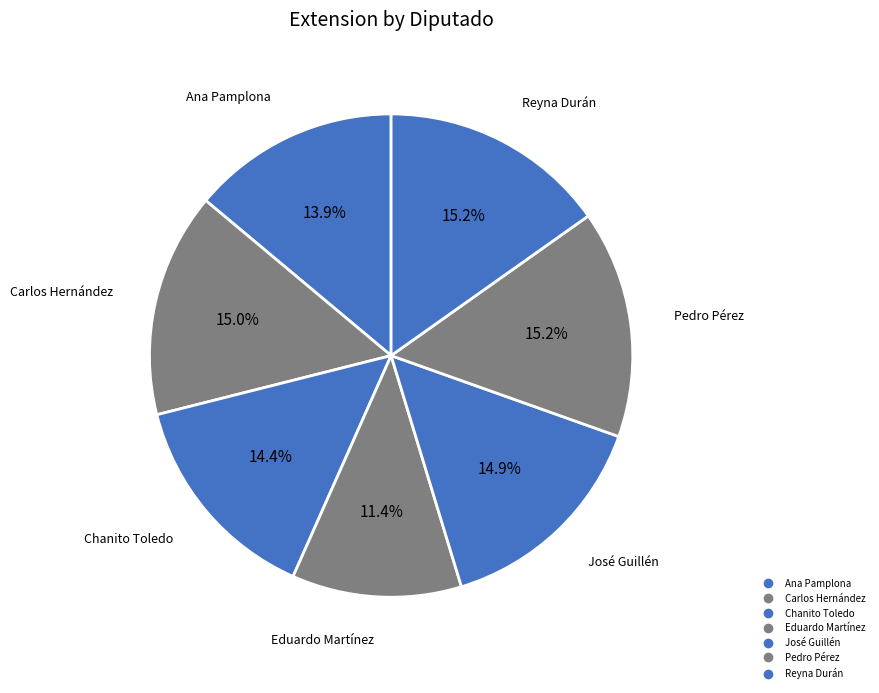

Which category has the smallest portion of the pie?

Eduardo Lorenzo Martínez Arcila (XVI)